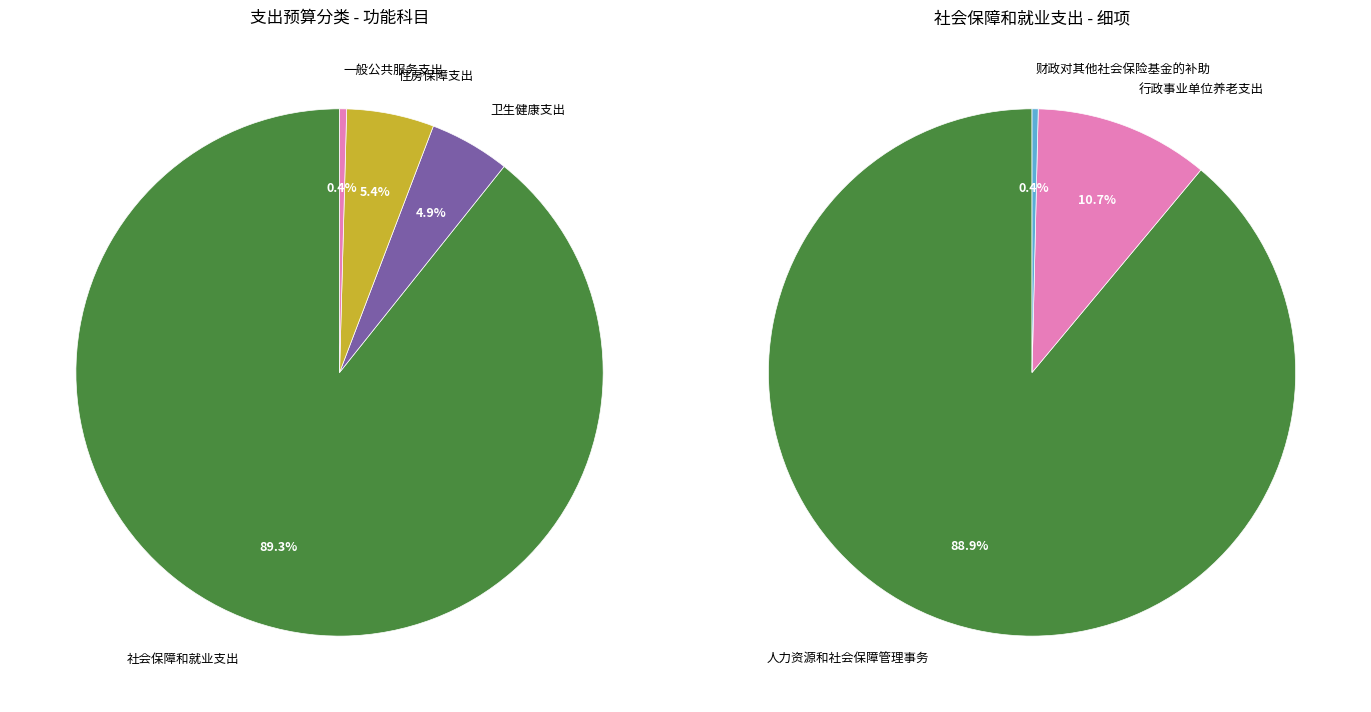

Is the sum of 住房保障支出 and 一般公共服务支出 greater than half?

No